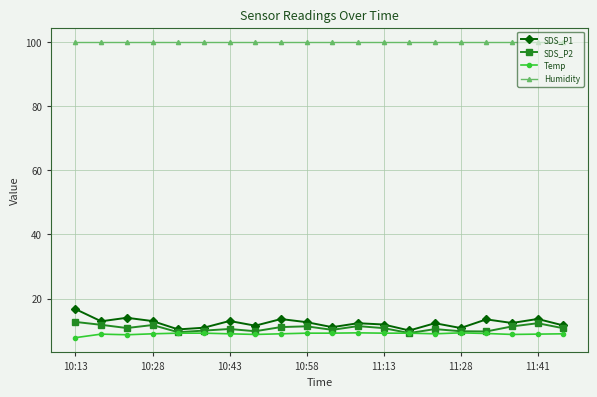

What is the maximum value for SDS_P1?

16.7